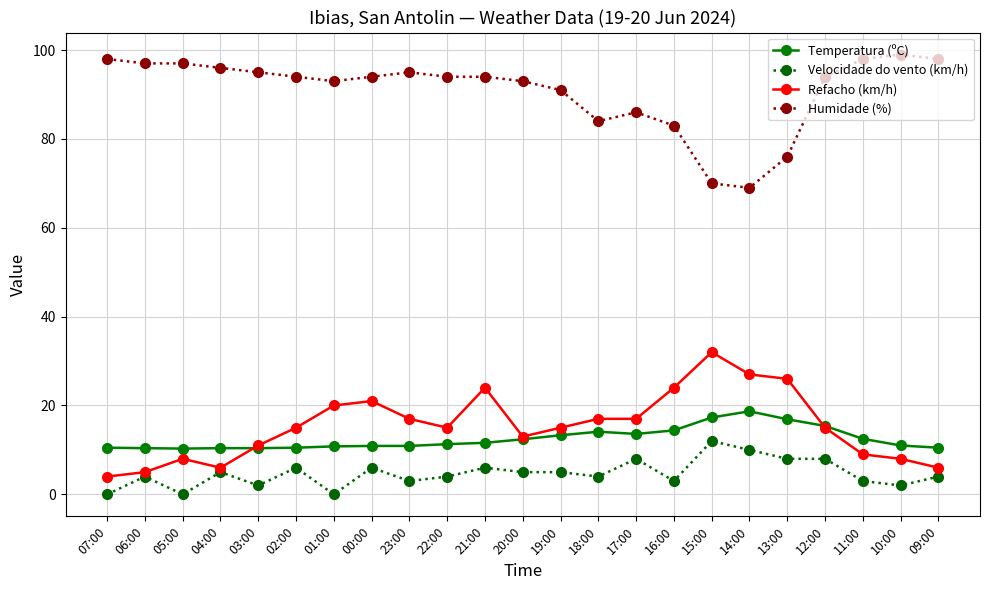

The Refacho (km/h) series shows 26.8 at 19:00. True or false?

False